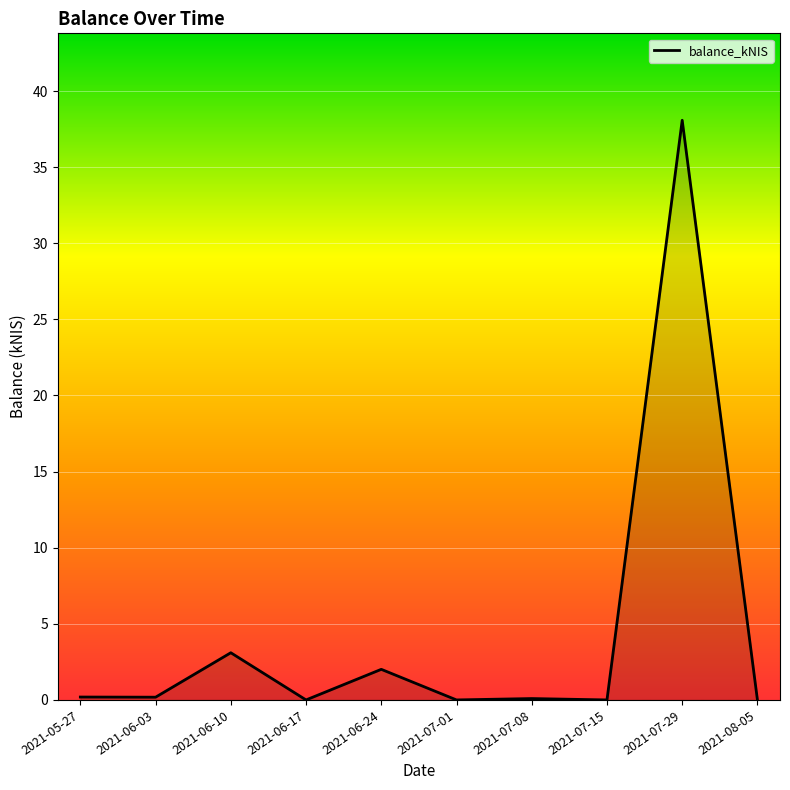

What is the difference between the maximum and minimum values?

38.1